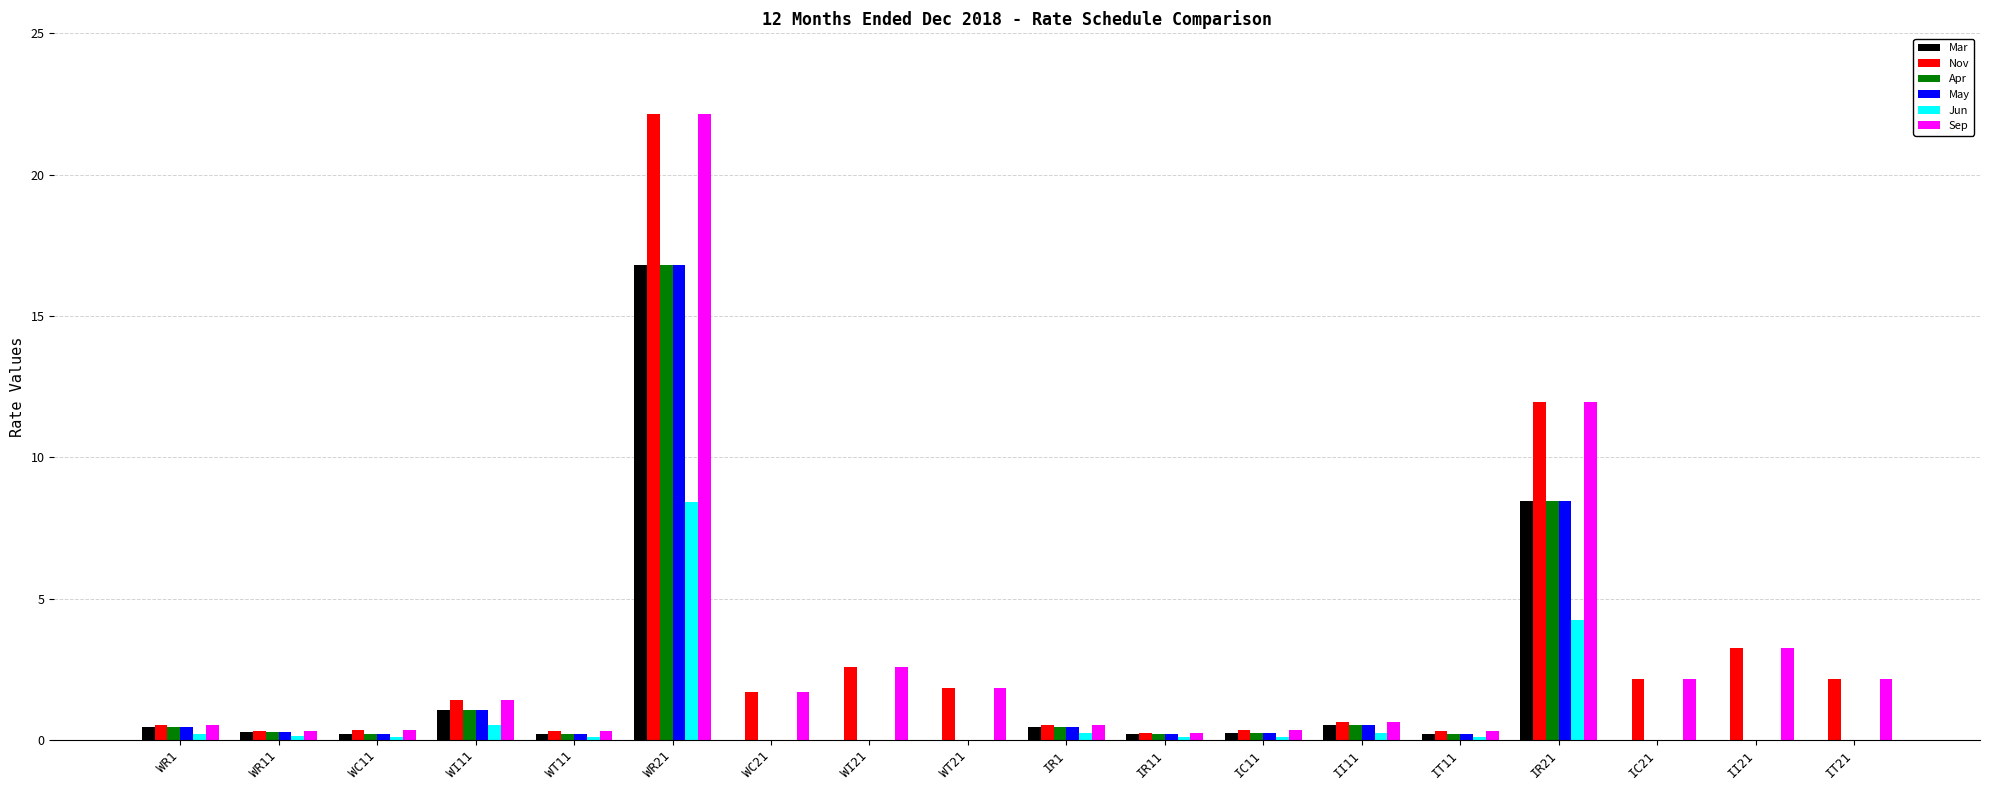

Is the value of May at WR1 greater than the value of Apr at WR21?

No